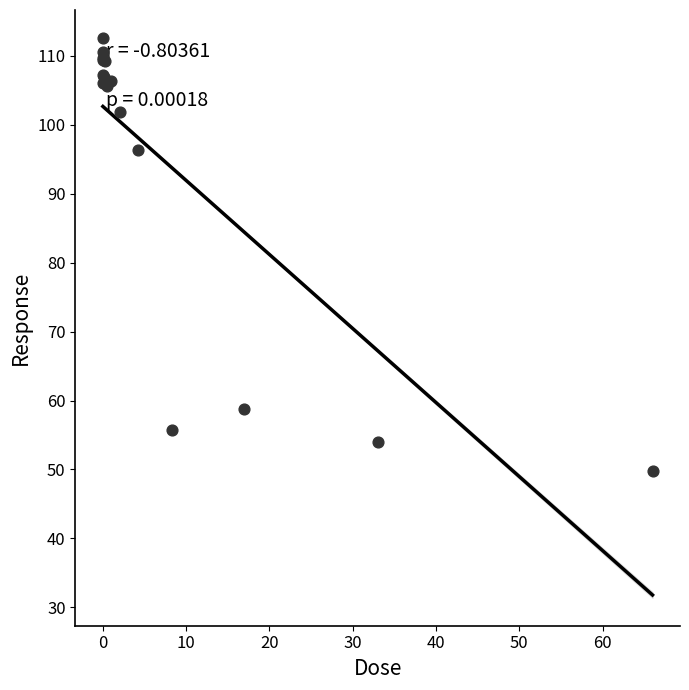

What Y value in the scatter plot is closest to 81?

96.3